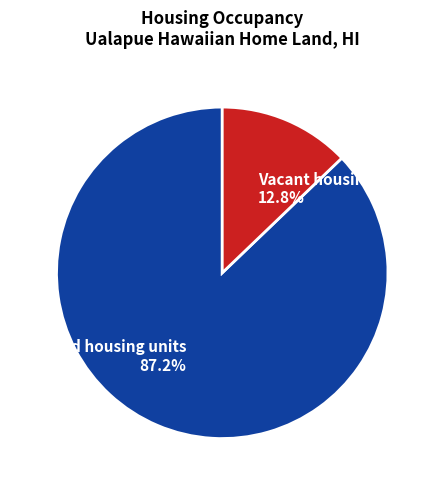

To the nearest percent, what portion does Vacant housing units represent?

13%